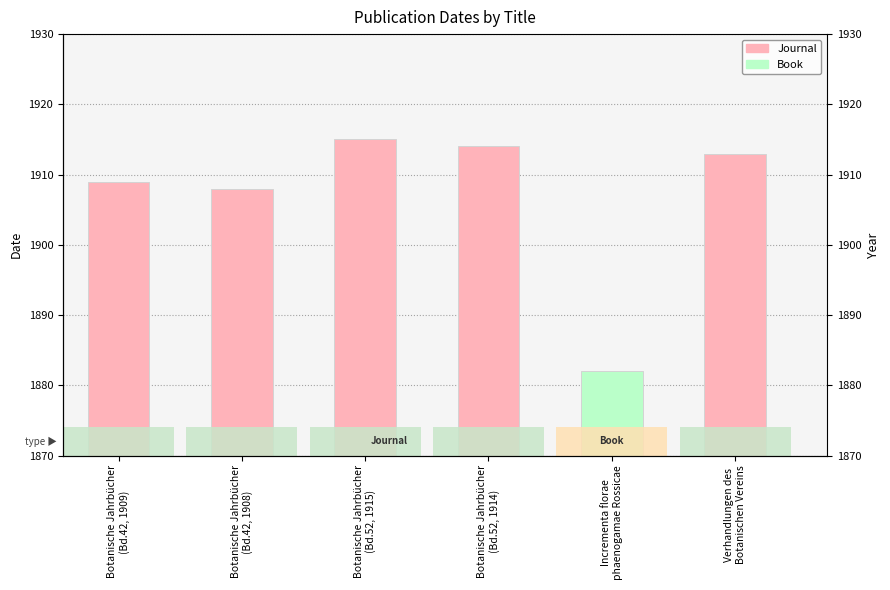

What is the greatest value displayed?

1915